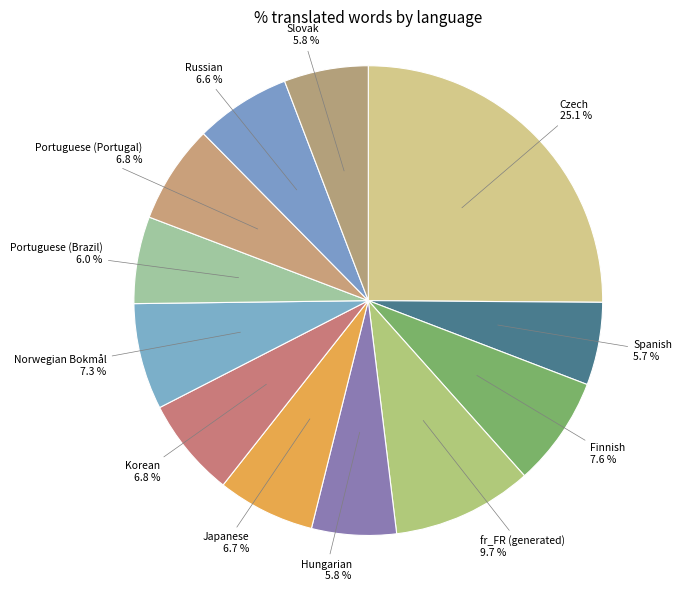

To the nearest percent, what is the difference between the largest and smallest slice percentages?

19%